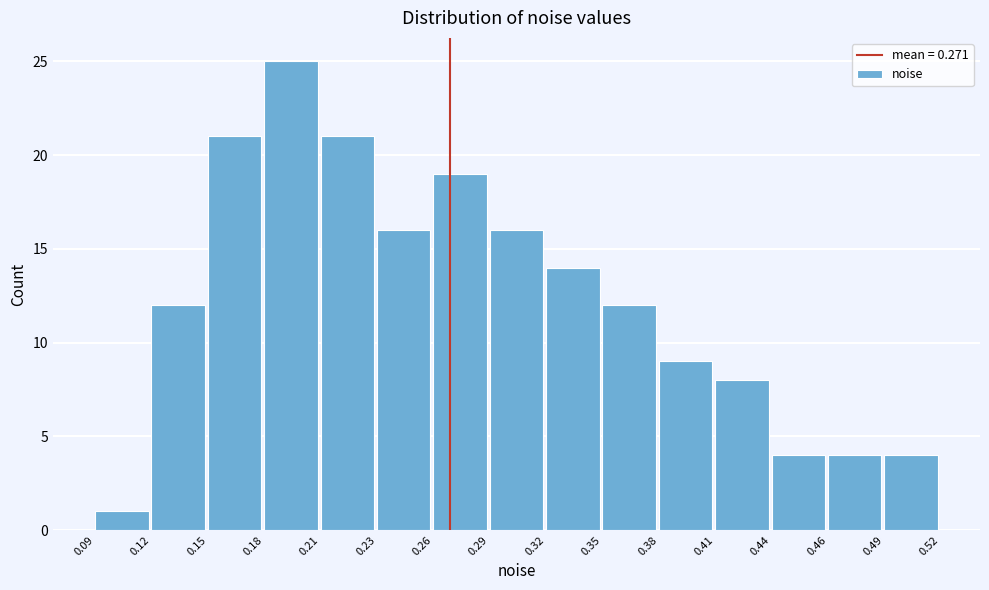

Reading left to right, what are all the values shown in this chart?

1	12	21	25	21	16	19	16	14	12	9	8	4	4	4